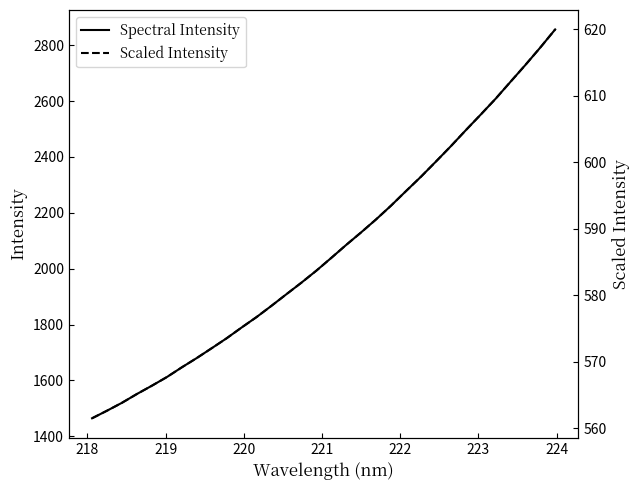

Rank the series by their maximum value, from highest to lowest.

Spectral Intensity, Scaled Intensity